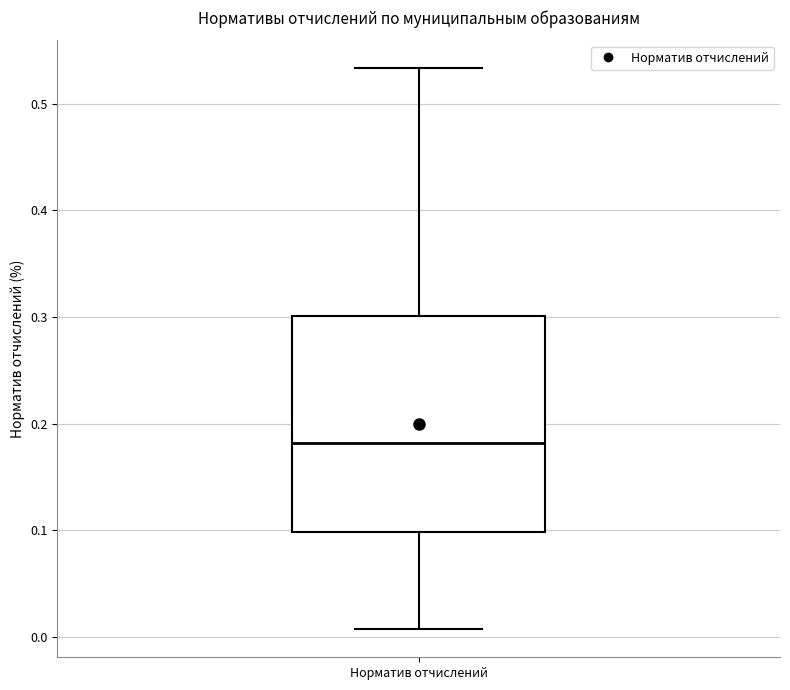

Where does the upper whisker of the box for Норматив отчислений end on the y-axis? The values are not printed on the chart, so give them approximately, as read against the axis.

0.53